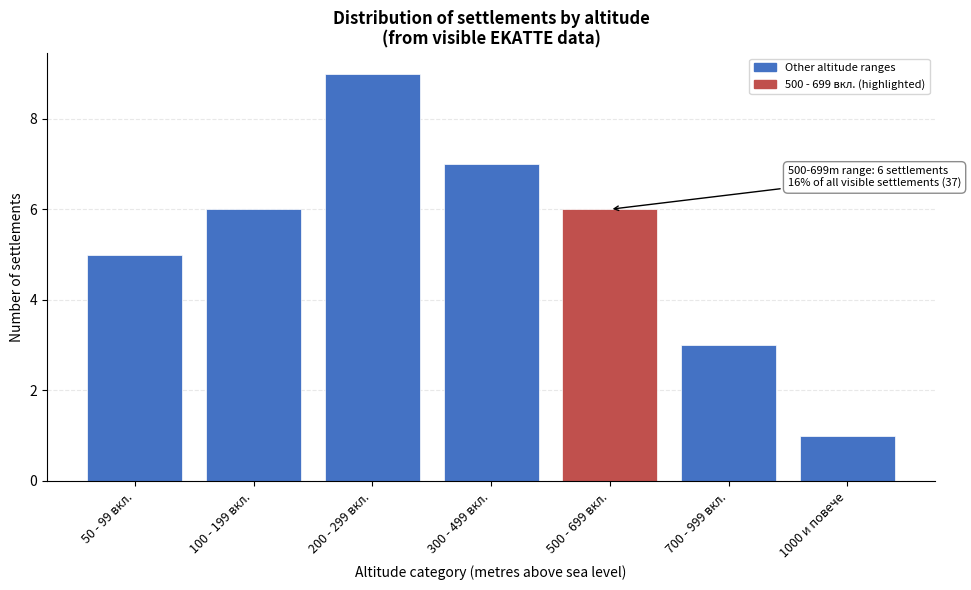

Reading right to left, list all the values displayed in this chart.

1000 и повече=1	700 - 999 вкл.=3	500 - 699 вкл.=6	300 - 499 вкл.=7	200 - 299 вкл.=9	100 - 199 вкл.=6	50 - 99 вкл.=5